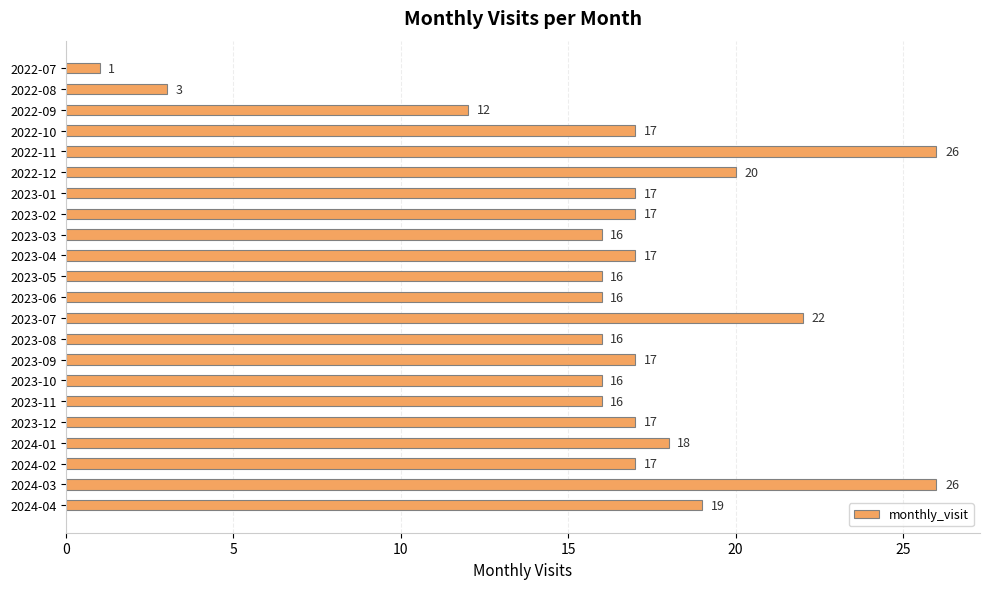

True or false: the data shows 10 at 2022-10.

False